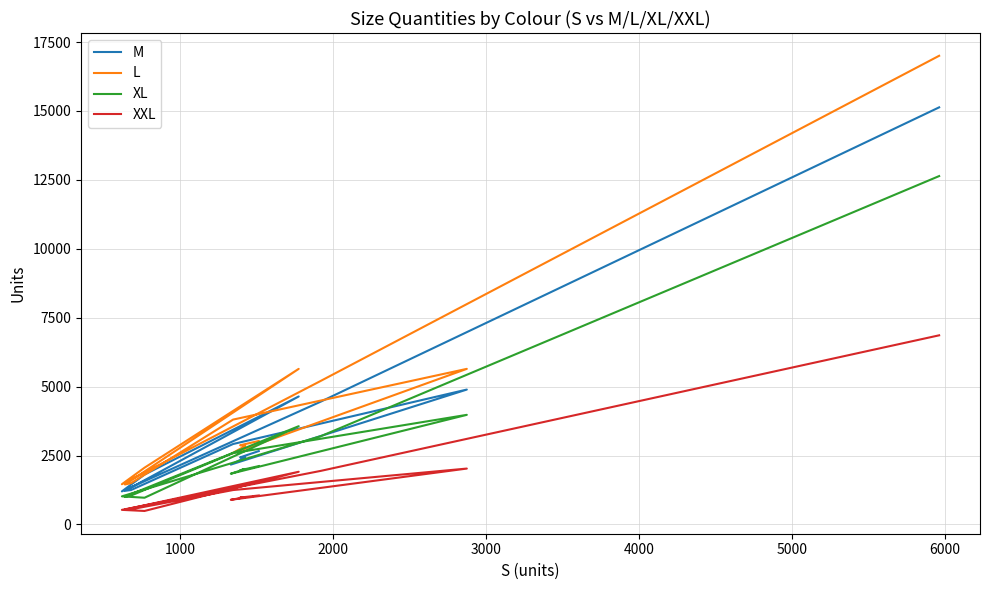

Rank the series by their maximum value, from lowest to highest.

XXL, XL, M, L